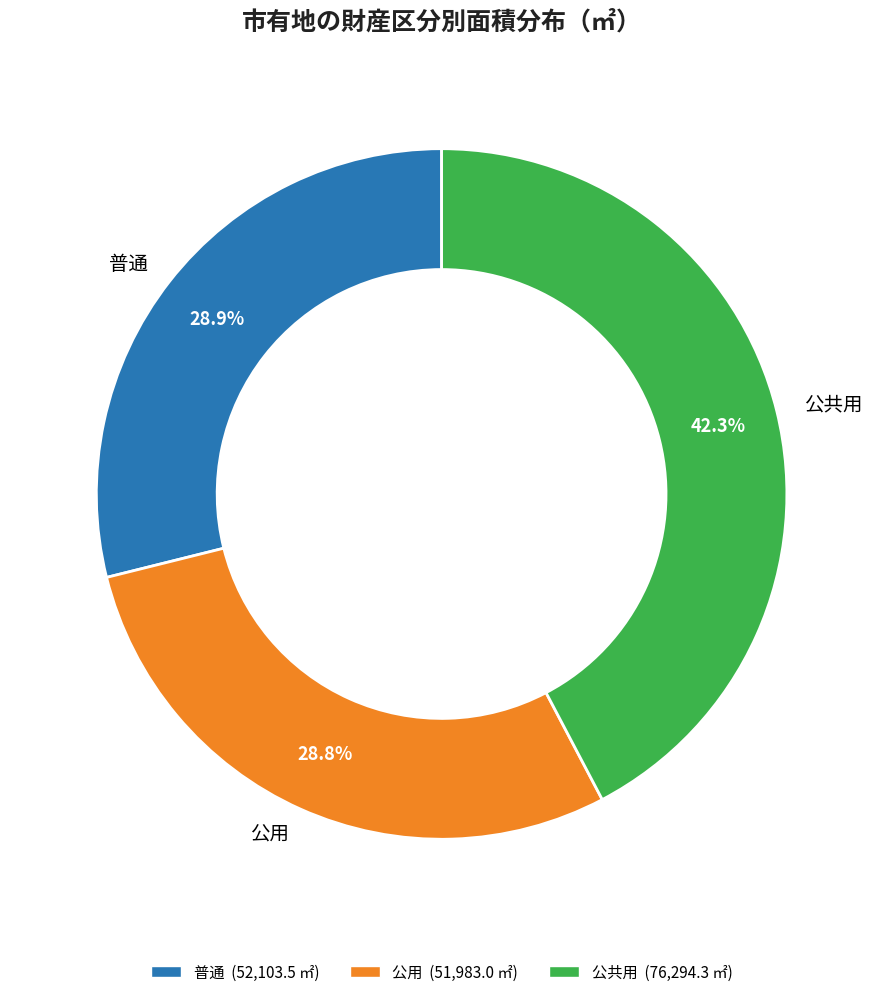

Is there any slice that represents more than half of the pie?

No